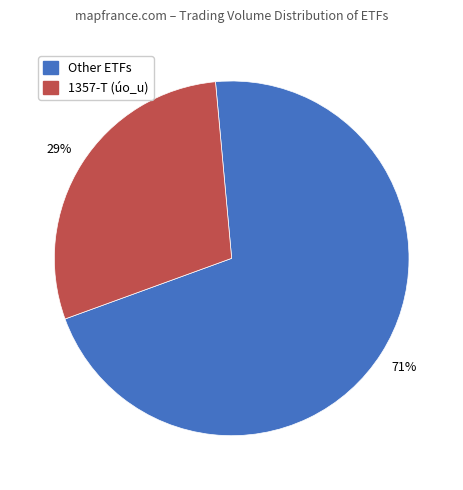

To the nearest percent, what is the average slice percentage?

50%